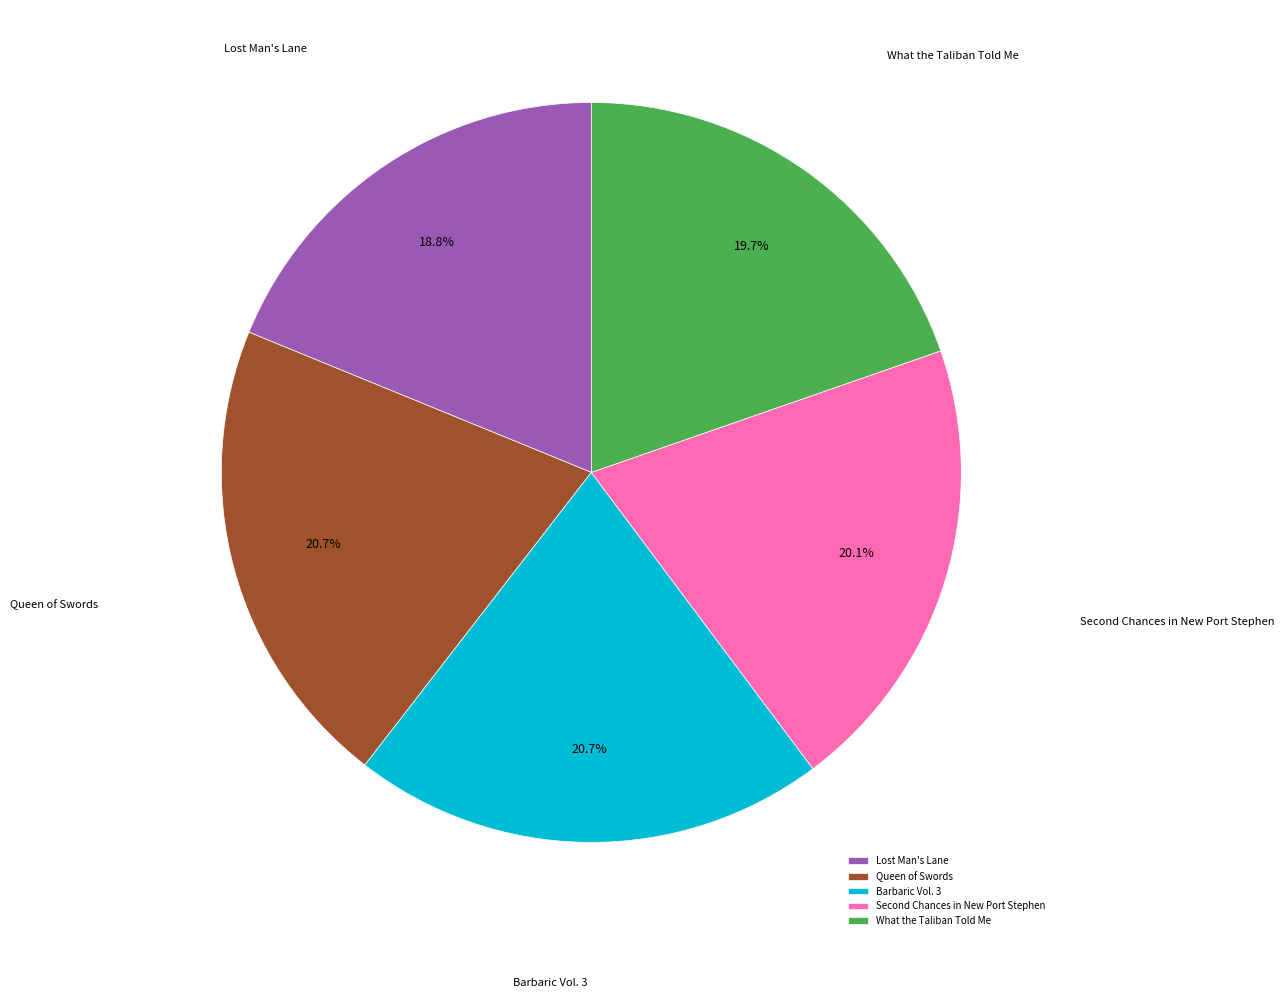

Does any single category account for the majority?

No